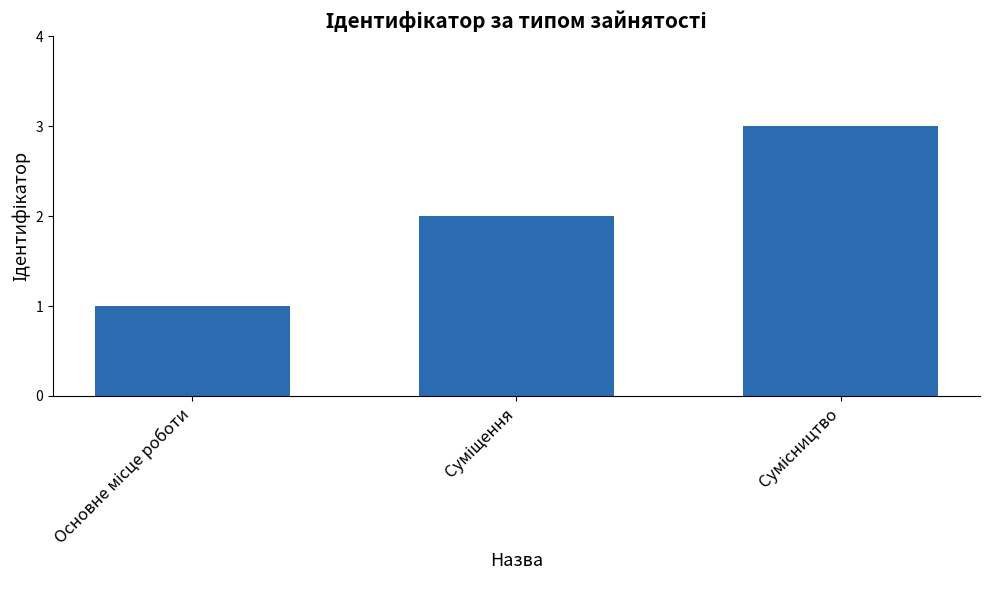

Reading right to left, transcribe all the data shown in this chart.

3	2	1